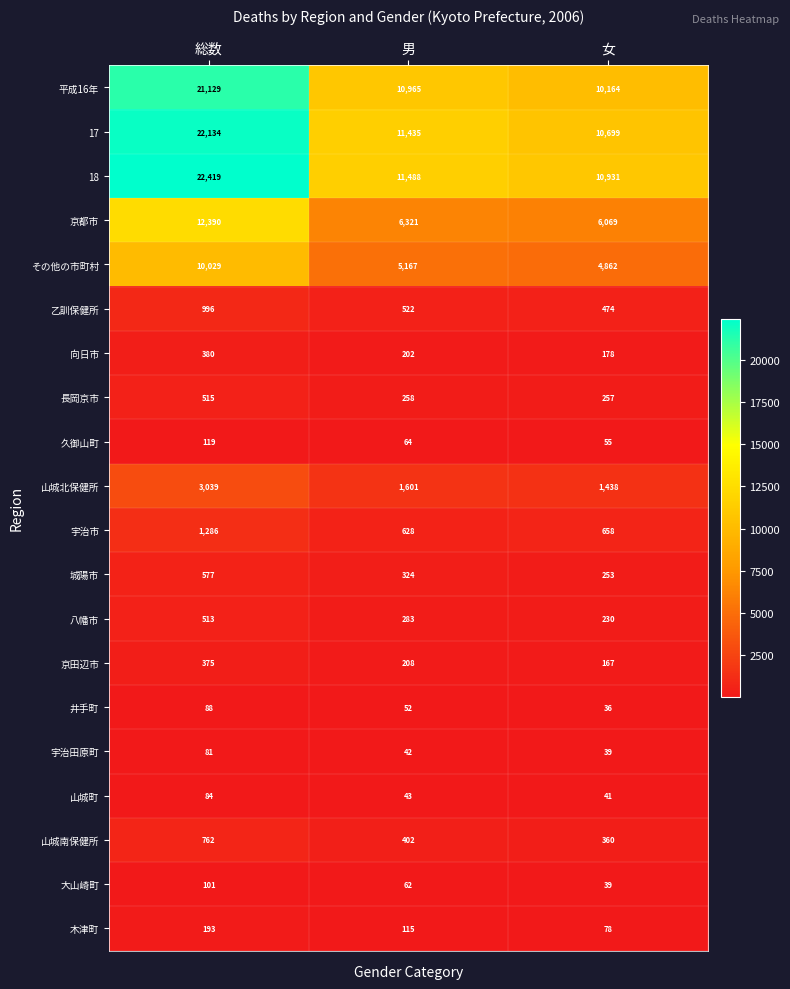

Count the number of data series in this chart.

20